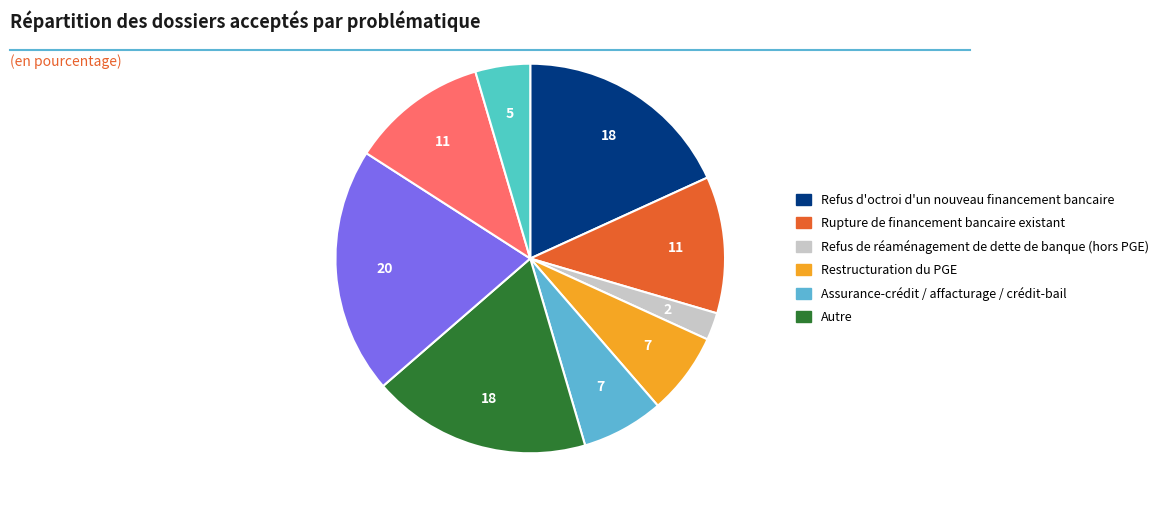

Is there any slice that represents more than half of the pie?

No